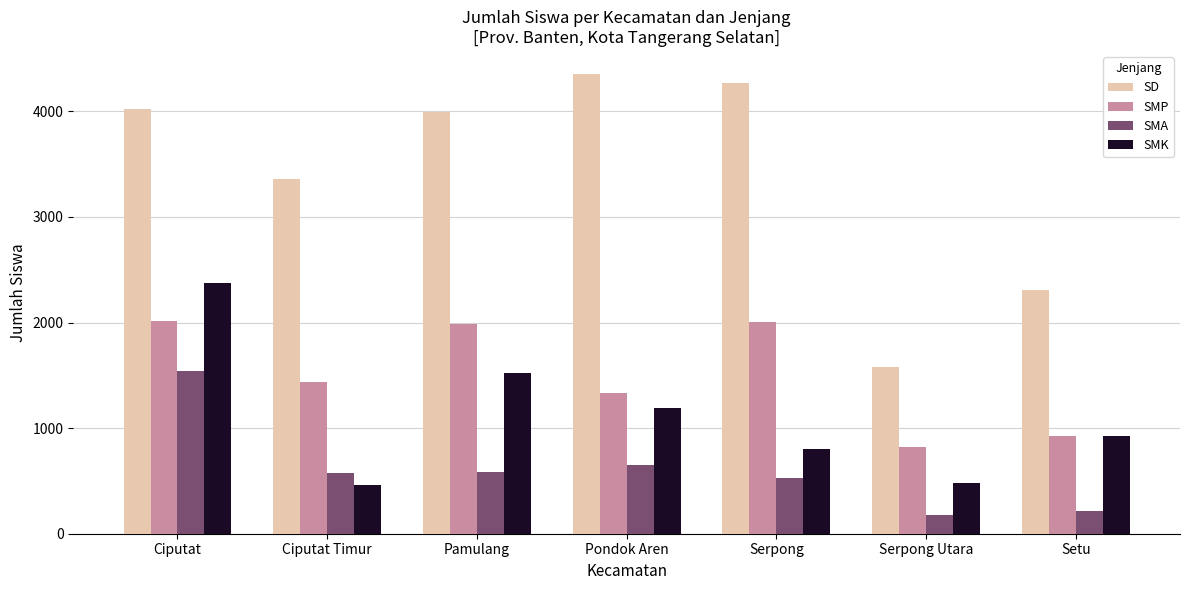

What is the difference between the second highest and minimum values in the SMP series?

1184